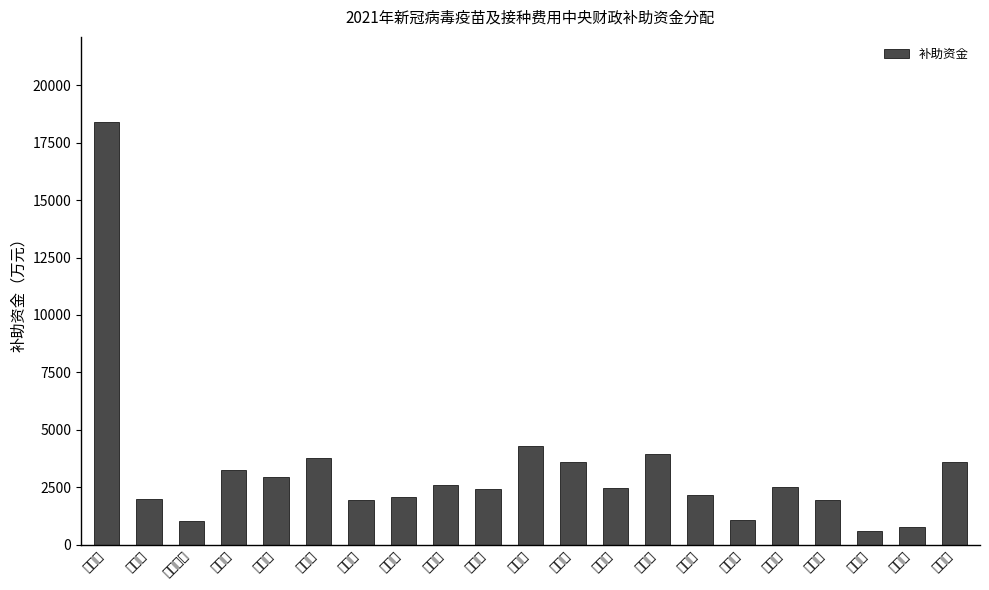

List the labels in order of value, smallest first.

阿坝州, 甘孜州, 攀枝花市, 雅安市, 资阳市, 广元市, 自贡市, 遂宁市, 巴中市, 乐山市, 广安市, 眉山市, 内江市, 德阳市, 泸州市, 凉山州, 宜宾市, 绵阳市, 达州市, 南充市, 成都市